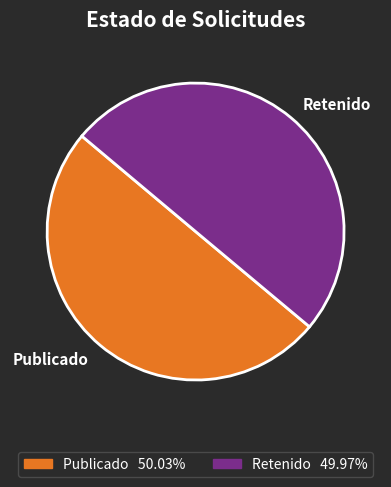

Is the sum of Retenido and Publicado greater than half?

Yes